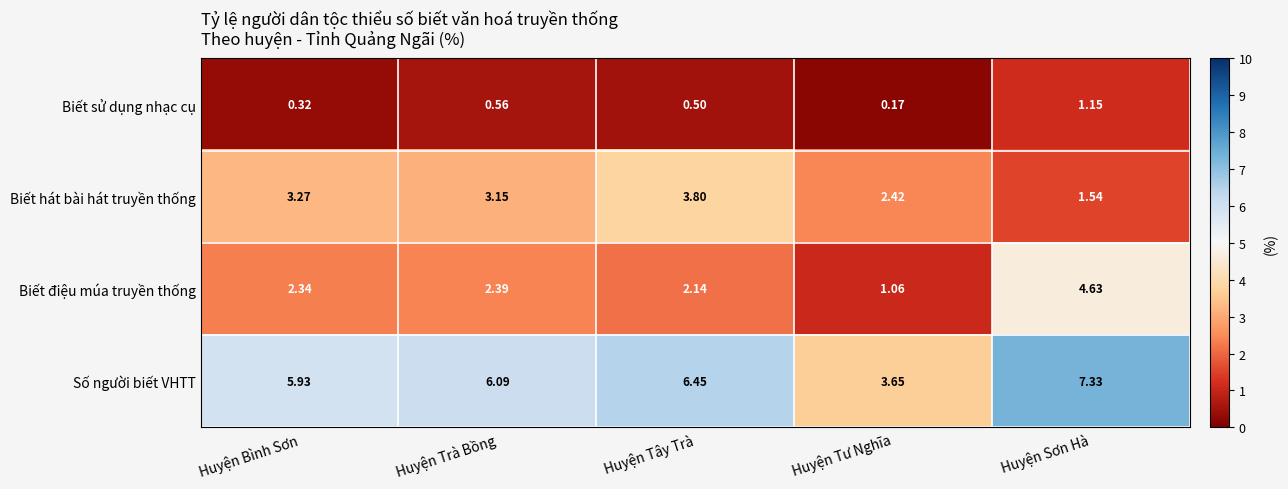

Rank the series by their maximum value, from highest to lowest.

Số người biết VHTT, Biết điệu múa truyền thống, Biết hát bài hát truyền thống, Biết sử dụng nhạc cụ